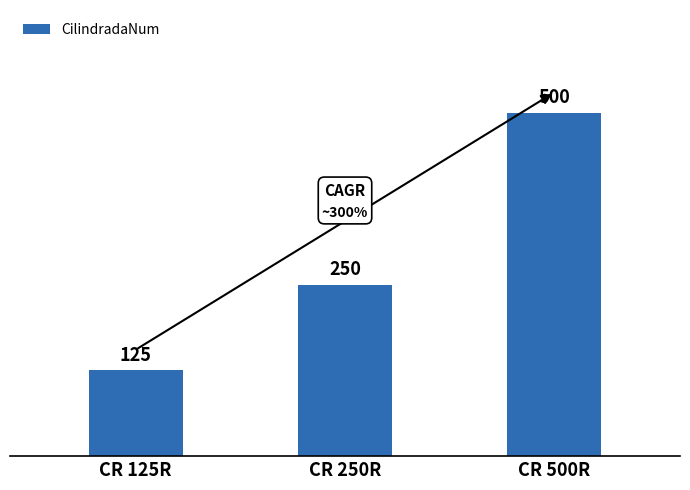

Reading right to left, transcribe all the data shown in this chart.

CR 500R=500	CR 250R=250	CR 125R=125